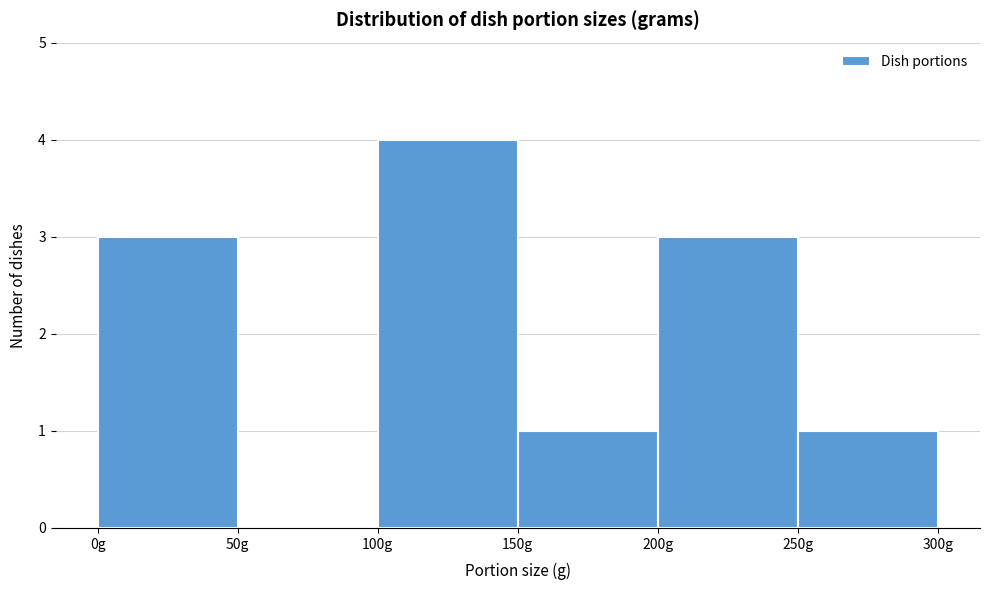

How tall is the bar that spans 0 to 50 on the x-axis? The values are not printed on the chart, so give them approximately, as read against the axis.

3